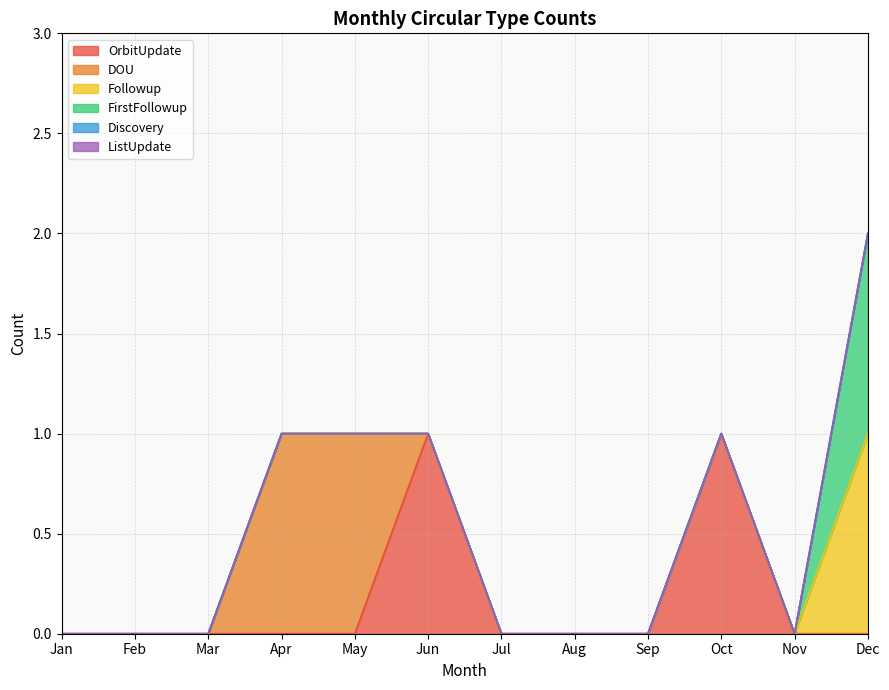

Is the value of ListUpdate at Sep greater than the value of OrbitUpdate at Oct?

No